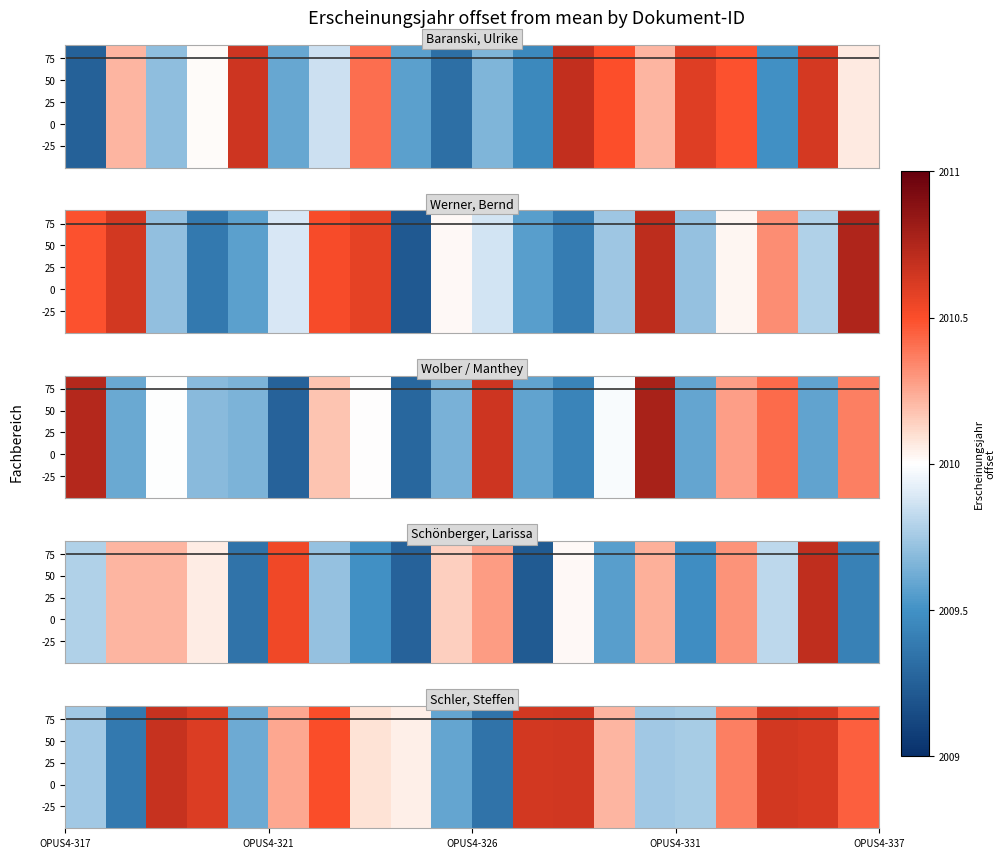

The chart shows a value of 0.1 at 8. True or false?

False